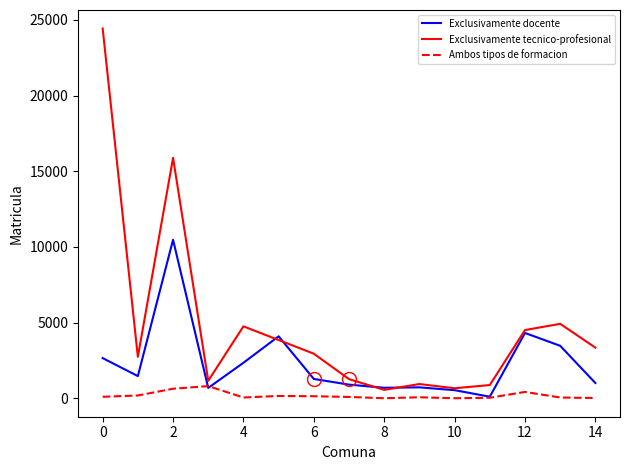

Which series has the widest spread of values?

Exclusivamente tecnico-profesional